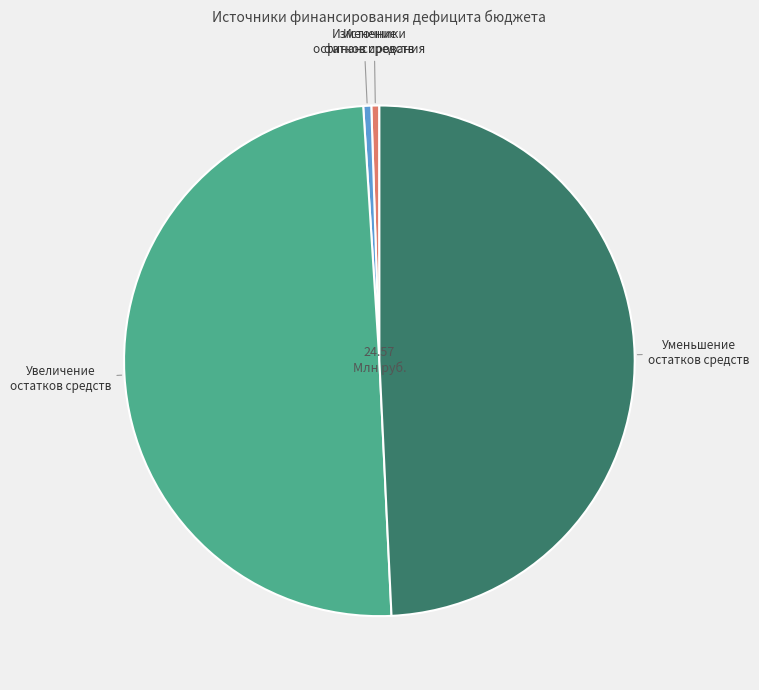

Does any single category account for the majority?

No